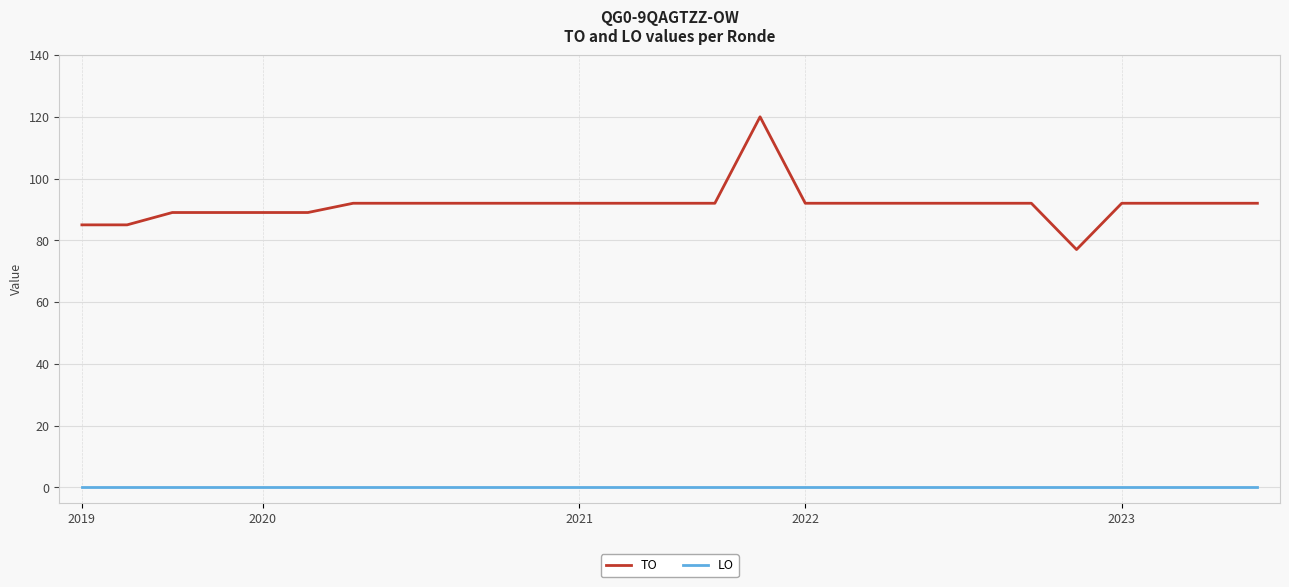

How many categories are shown in the chart?

27